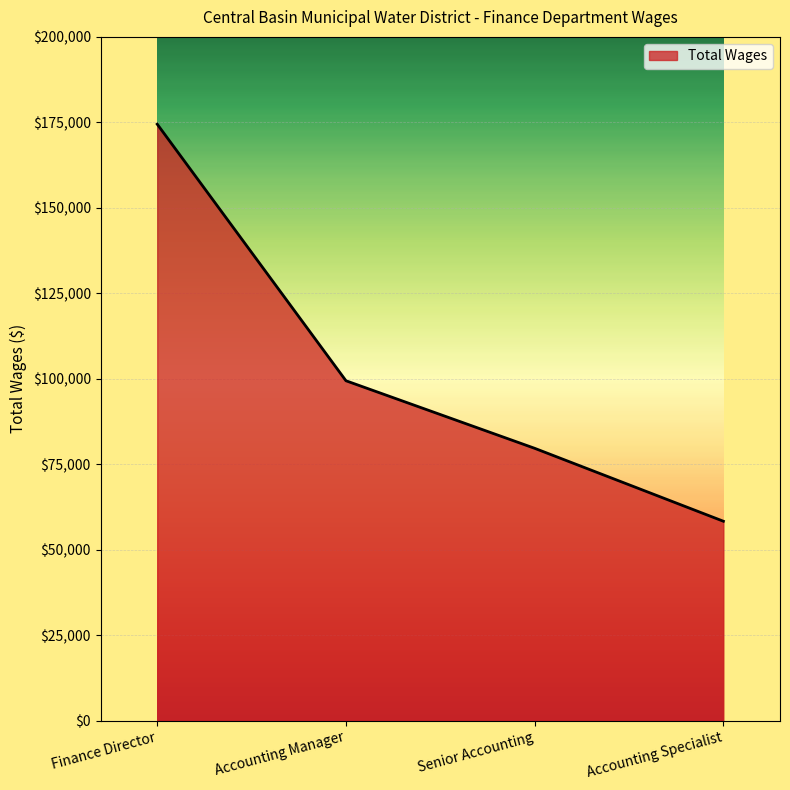

Where is the data nearest to the value 116401?

Accounting Manager